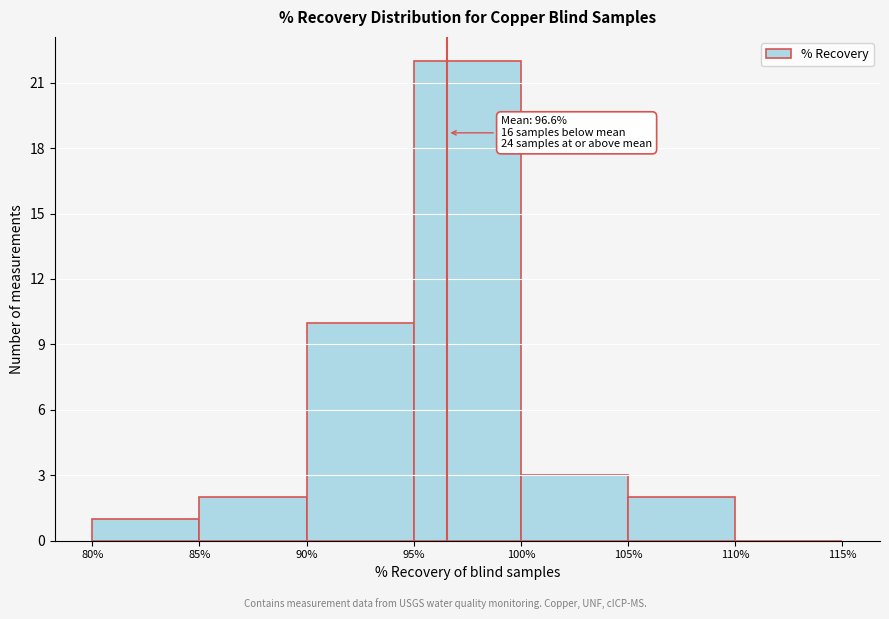

Which range on the x-axis has the tallest bar?

95% to 100%